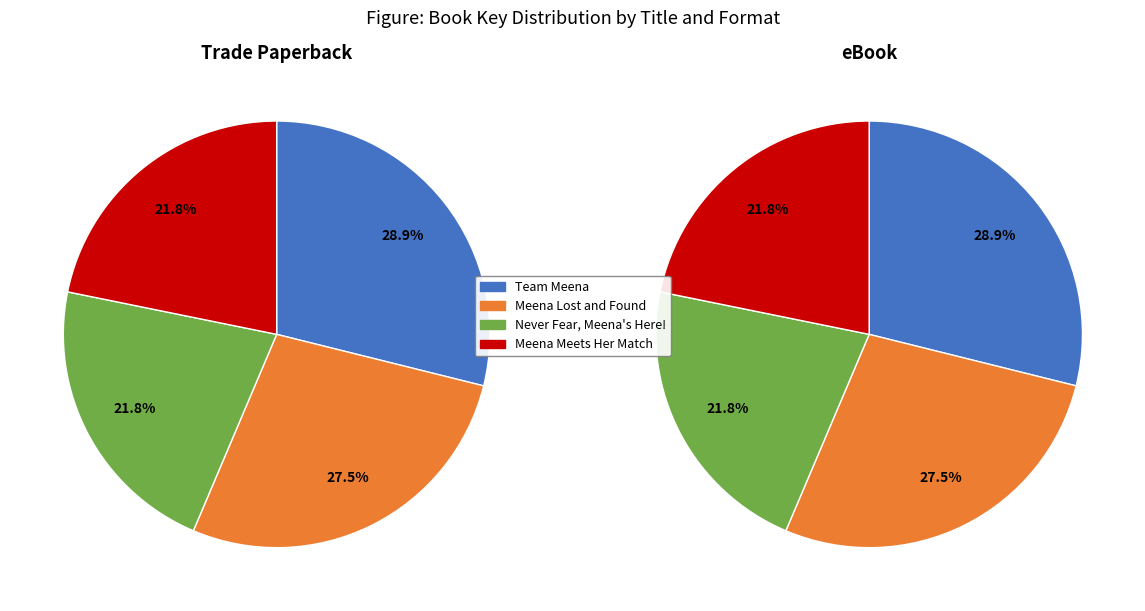

How many slices are in this pie chart?

4